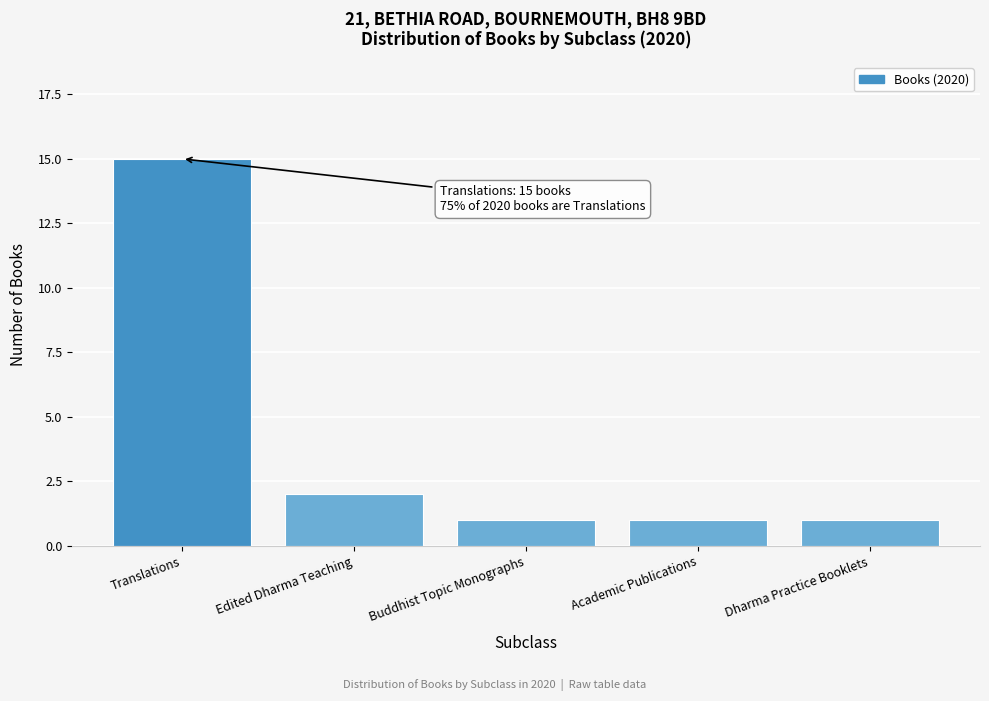

Reading right to left, transcribe all the data shown in this chart.

Dharma Practice Booklets=1	Academic Publications=1	Buddhist Topic Monographs=1	Edited Dharma Teaching=2	Translations=15